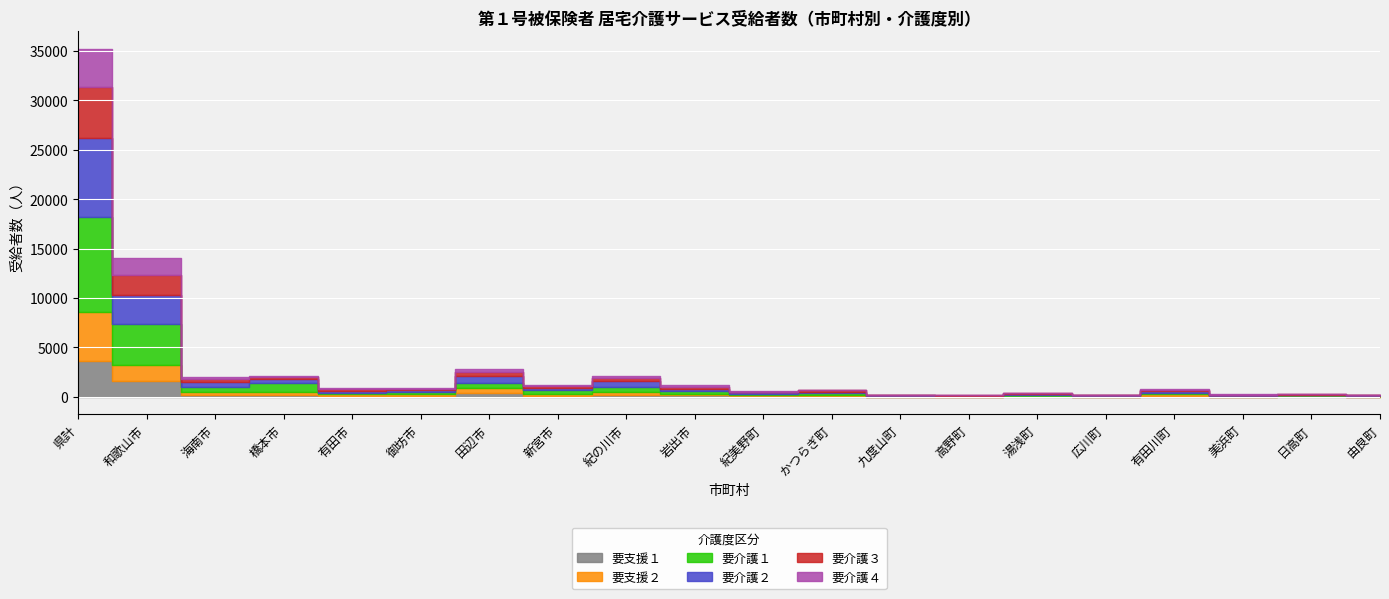

What are all the series names shown in the legend?

要支援１, 要支援２, 要介護１, 要介護２, 要介護３, 要介護４